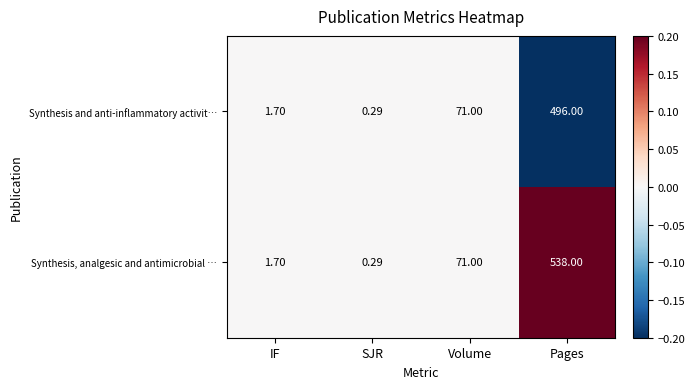

Which series changed the most between Volume and Pages?

Synthesis, analgesic and antimicrobial …